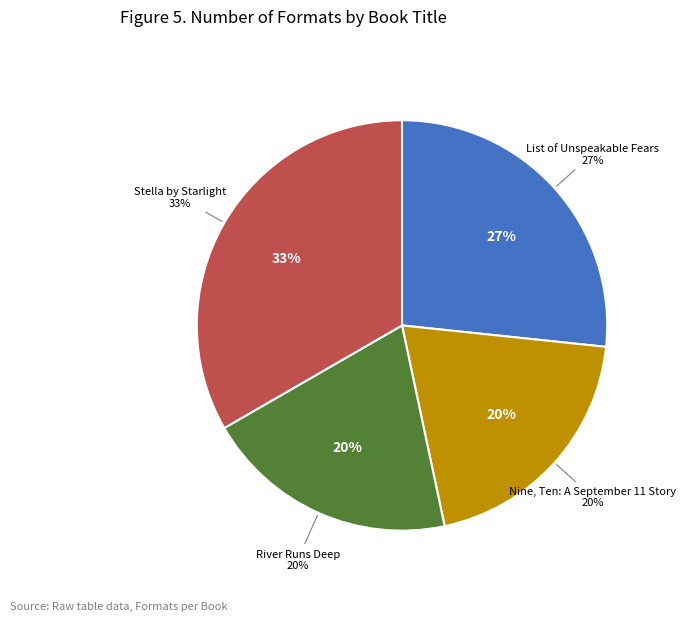

Does List of Unspeakable Fears represent more than half of the total?

No